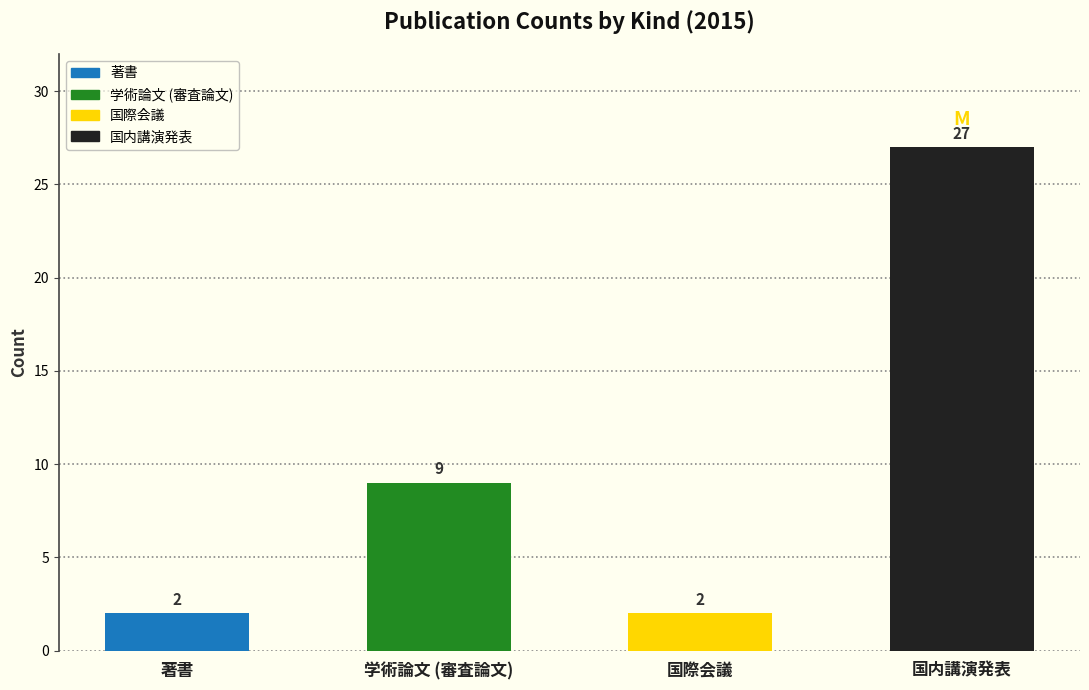

At which label is the value closest to 14?

学術論文 (審査論文)